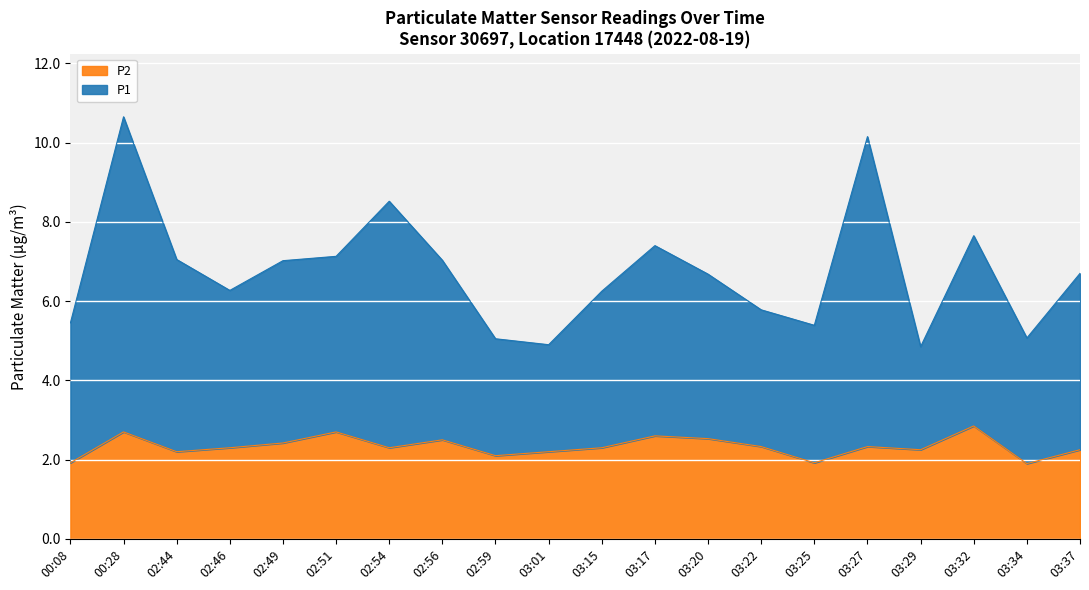

How many data points in P2 are less than 2?

3